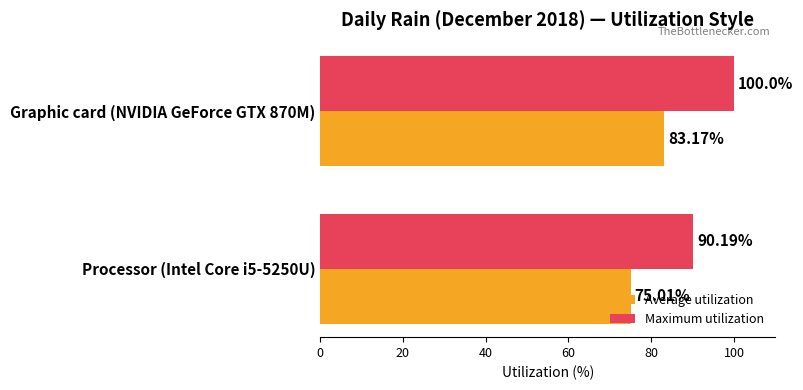

Which series has the largest total across all categories?

Maximum utilization